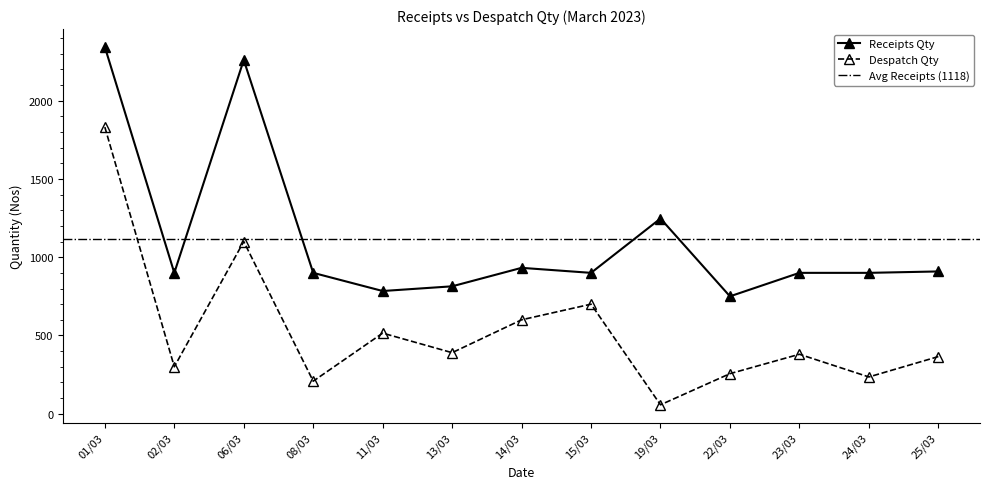

At which category is the sum across all series the highest?

01/03